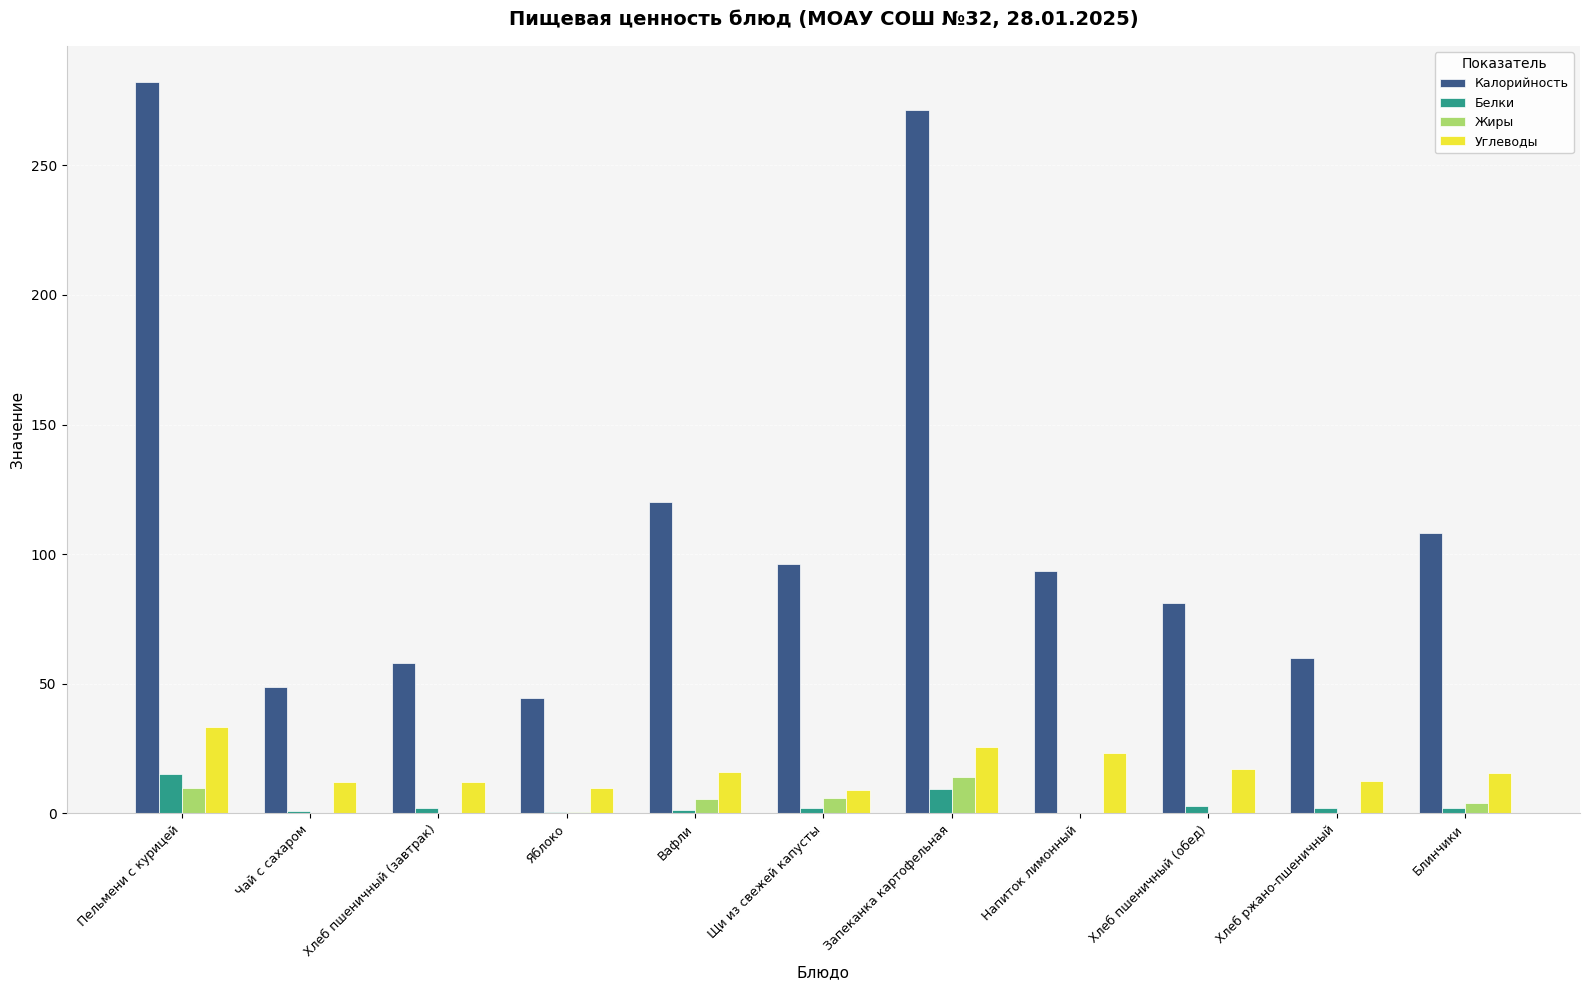

Is the value of Калорийность at Запеканка картофельная greater than the value of Жиры at Блинчики?

Yes